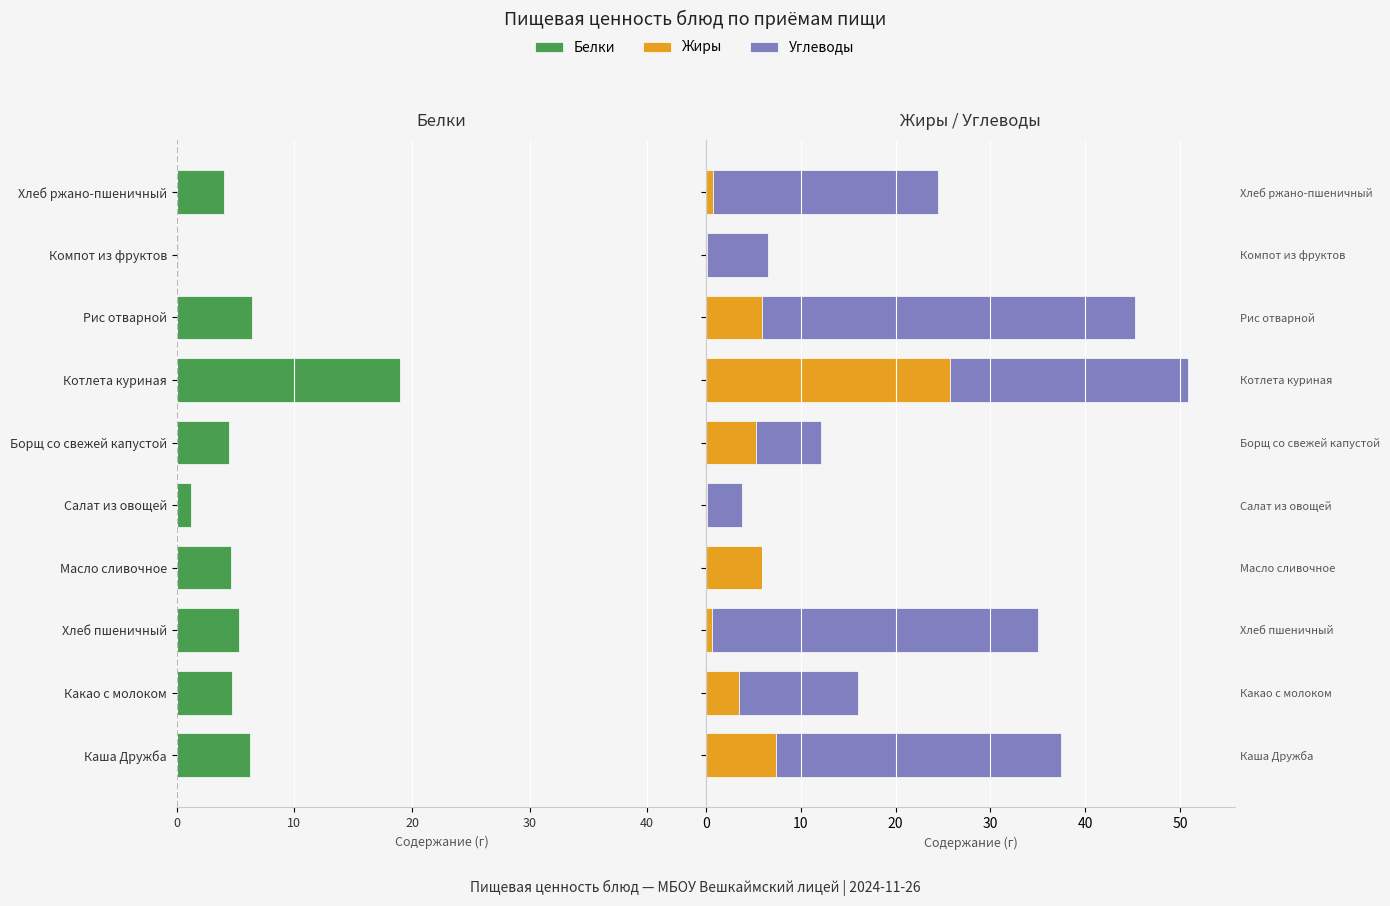

Which series has the widest spread of values?

Углеводы